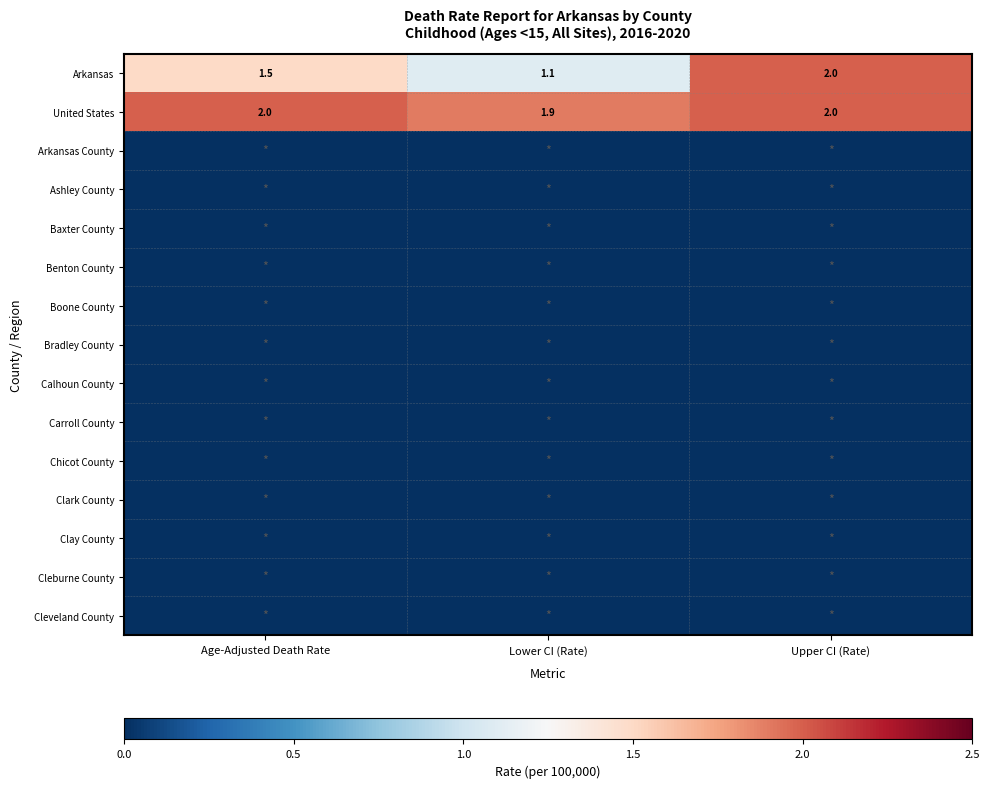

What is the sum of the United States values at Upper CI (Rate) and Age-Adjusted Death Rate?

4.0